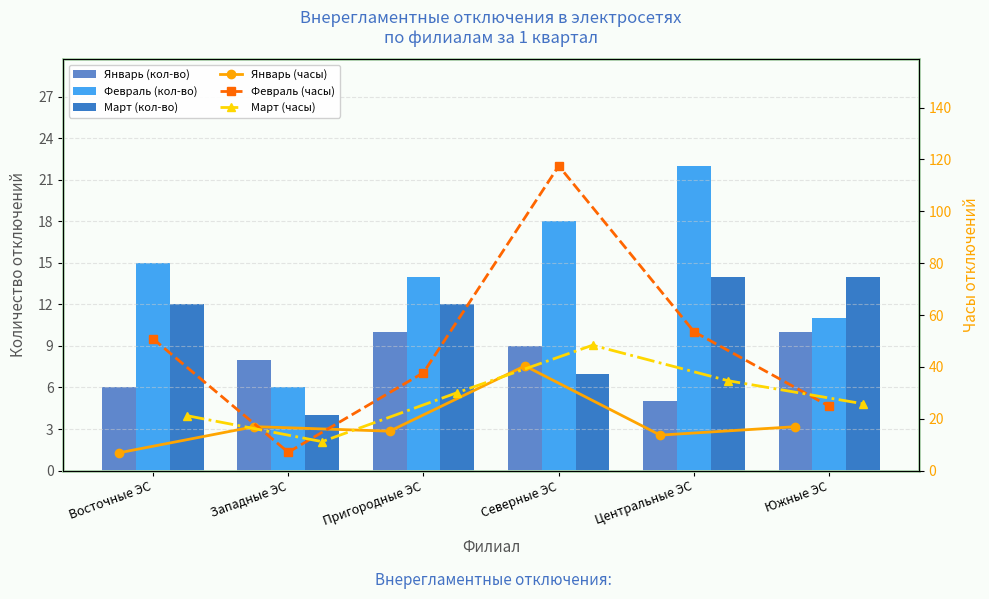

Which category has the lowest value in the Январь (кол-во) series?

Центральные ЭС